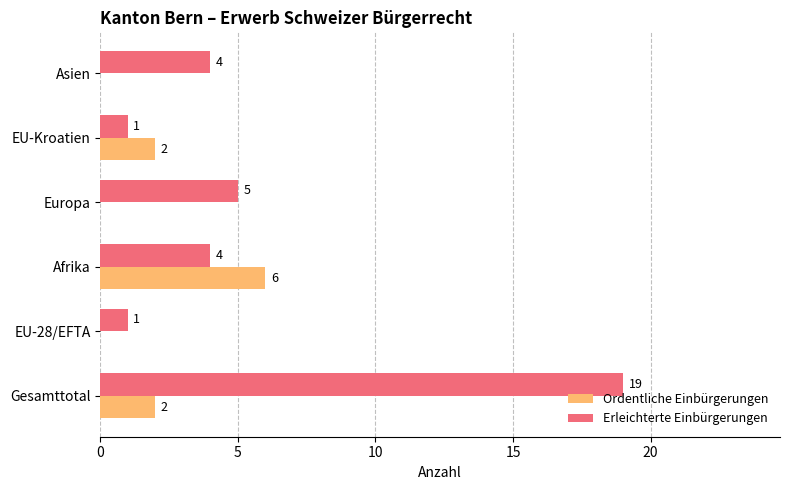

True or false: Ordentliche Einbürgerungen has a value of 0 at Europa.

True